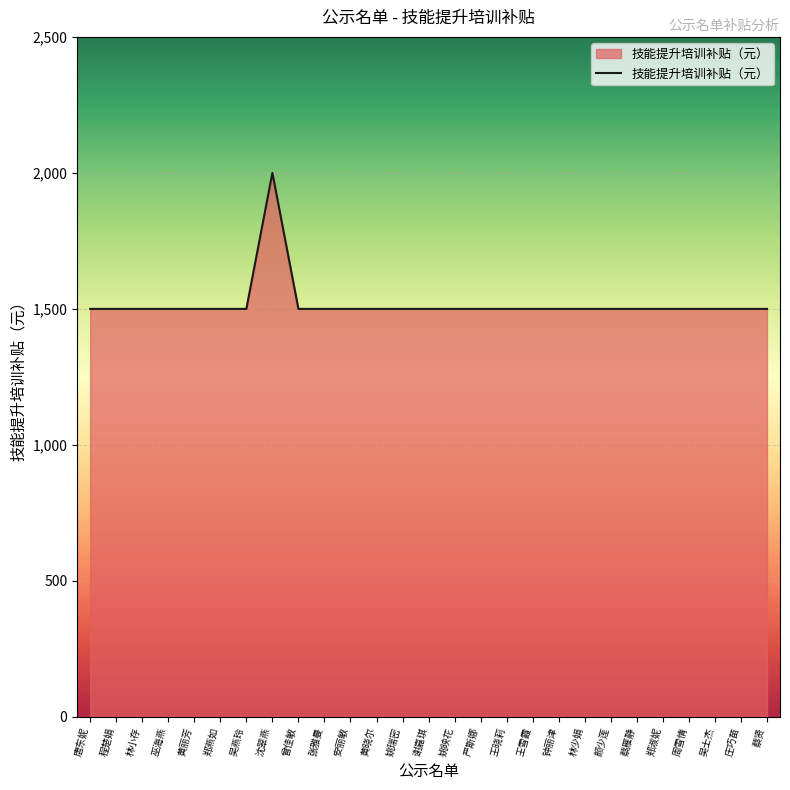

The value at 王晓莉 is 1500. True or false?

True